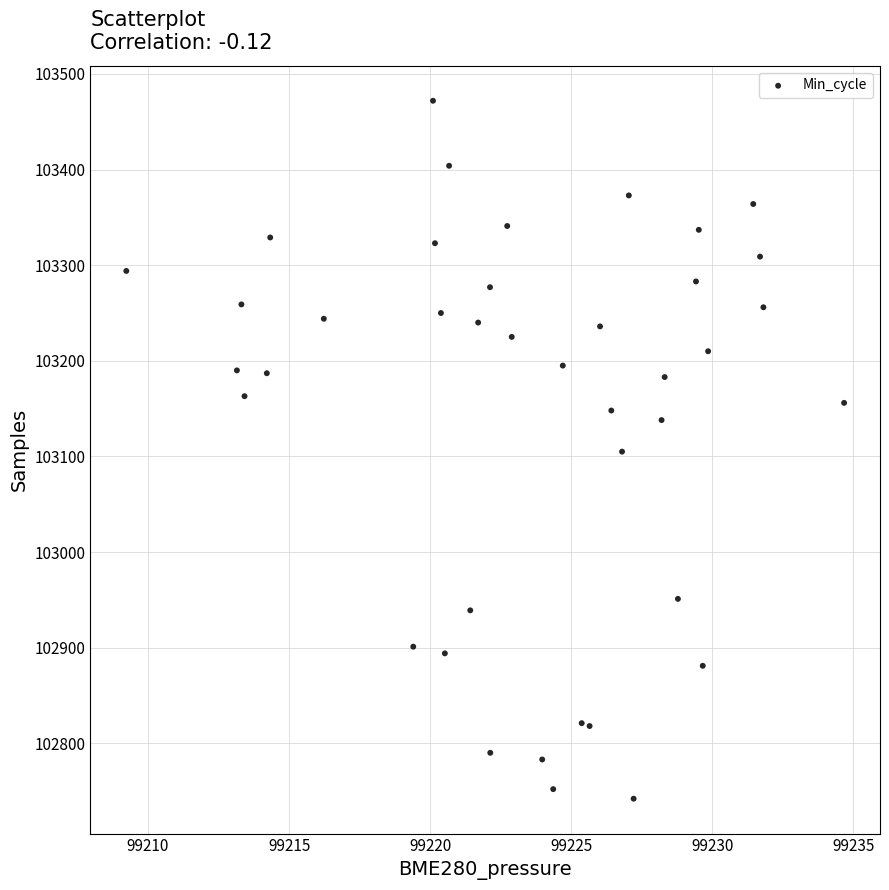

What is the range of Y values (max minus min)?

730